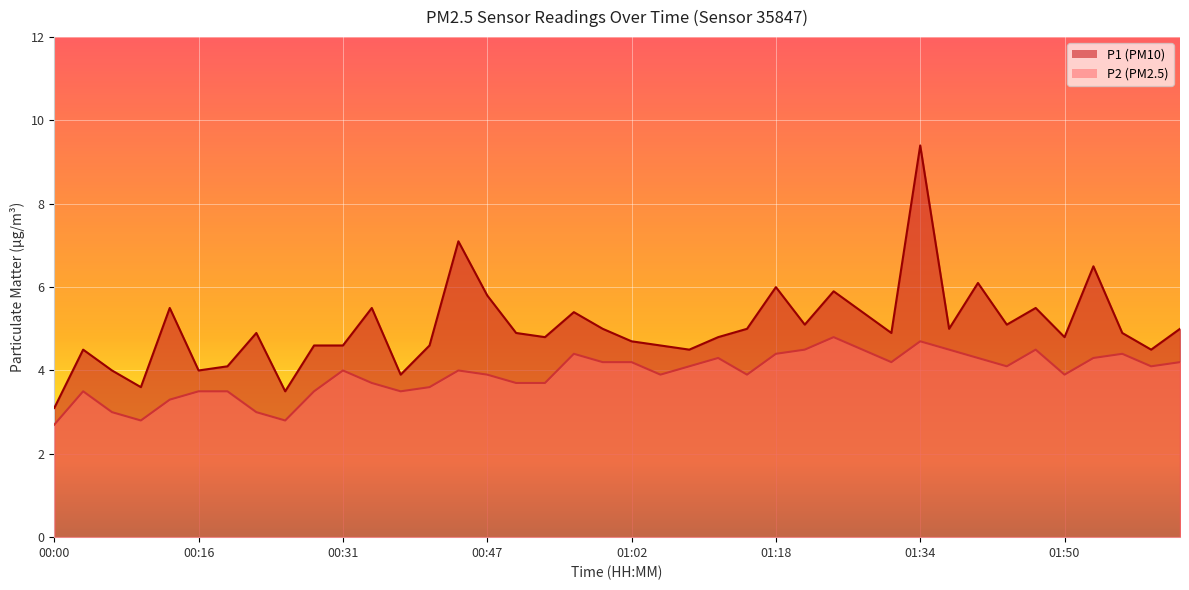

Which series has the largest total across all categories?

P1